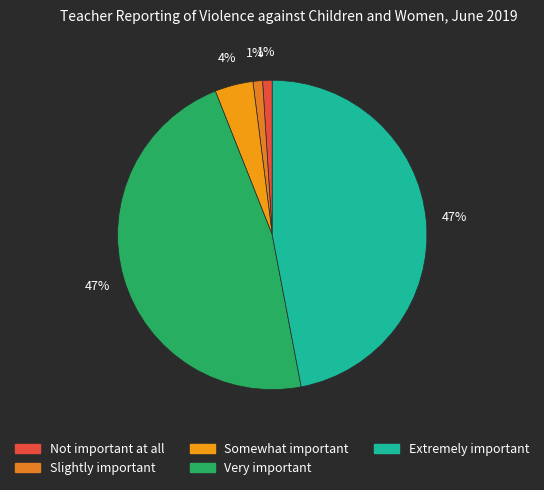

Which slice is the smallest?

Not important at all